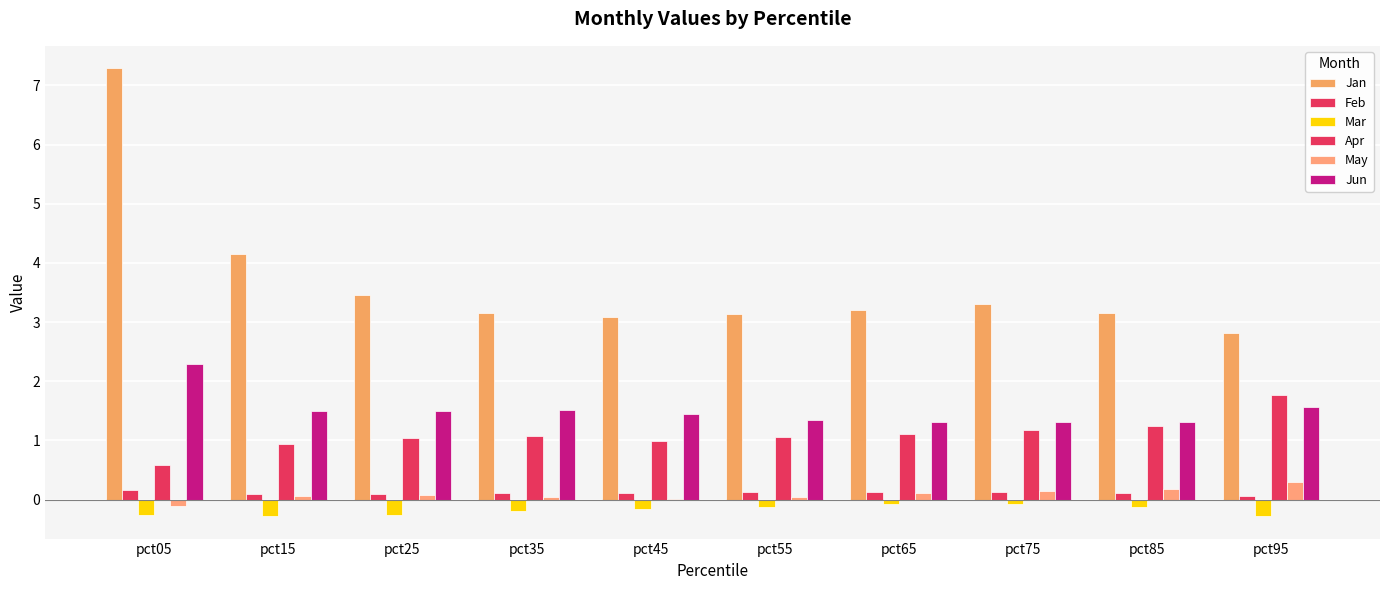

What is the smallest value displayed?

-0.3